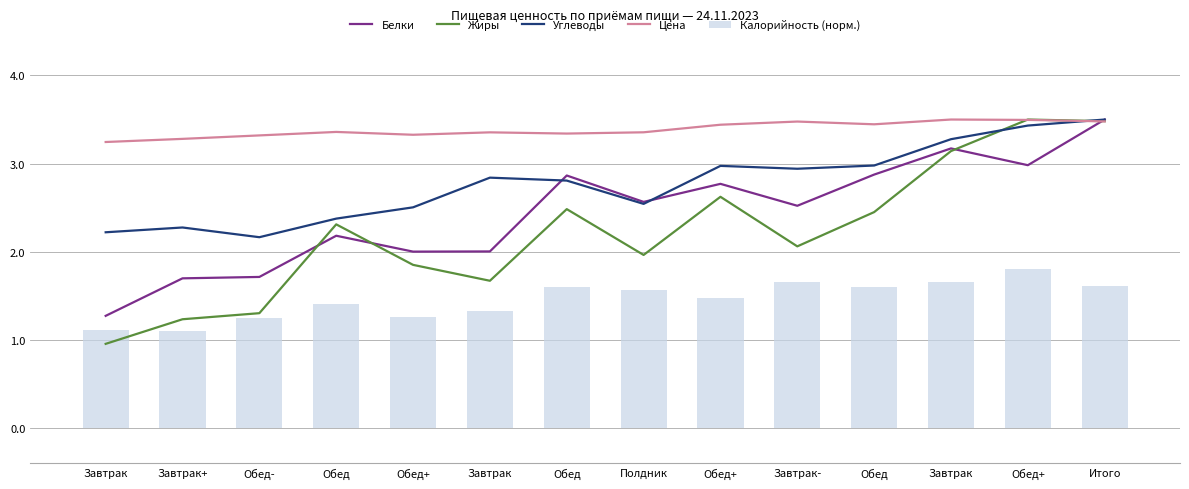

At which category is the sum across all series the highest?

Итого